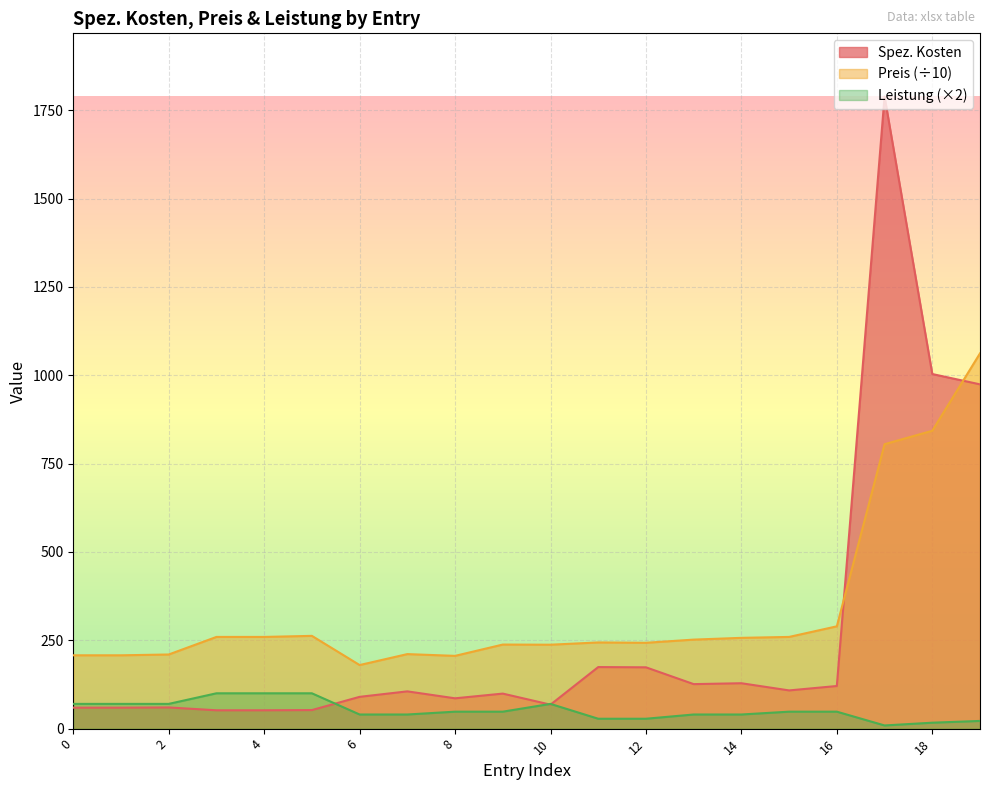

Rank the categories by Leistung value from highest to lowest.

3, 4, 5, 0, 1, 2, 10, 8, 9, 15, 16, 6, 7, 13, 14, 11, 12, 19, 18, 17